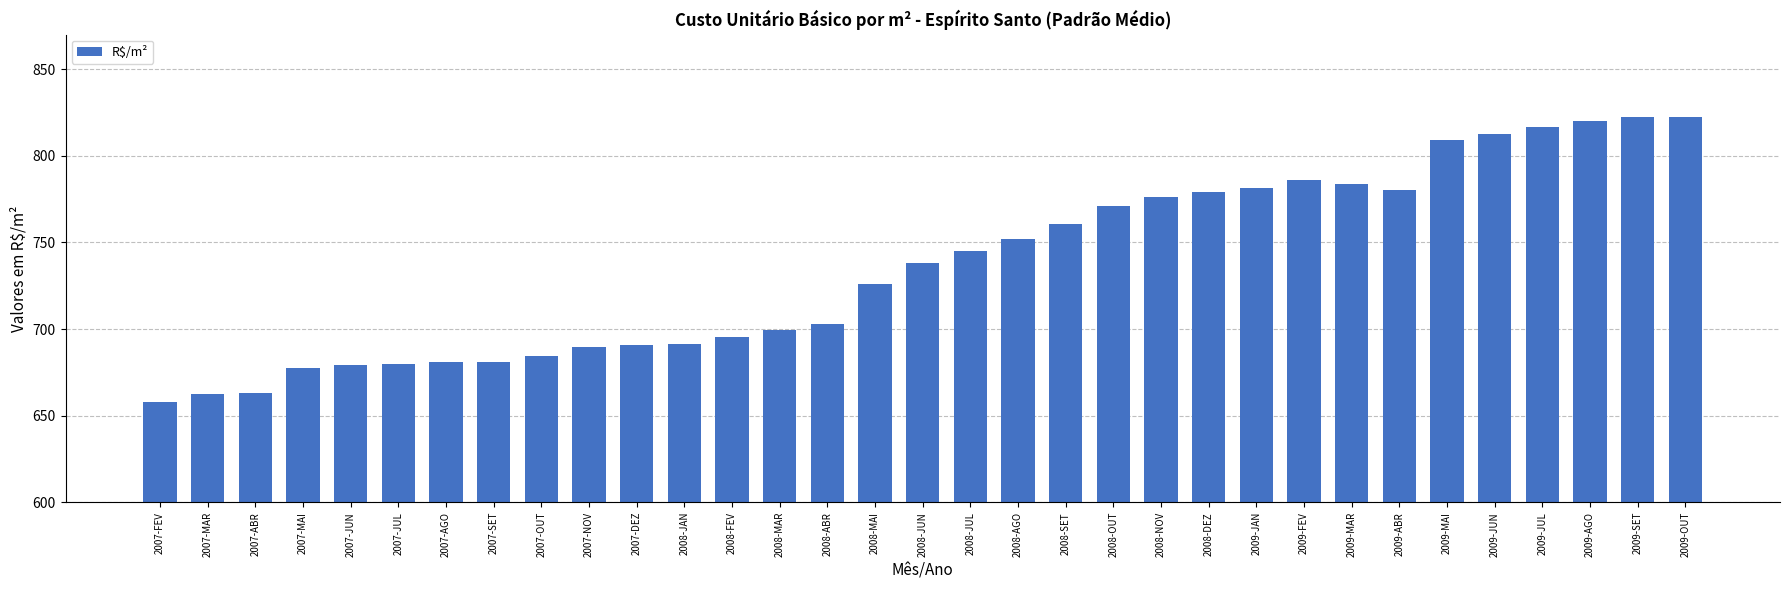

What is the sum of the values at 2007-JUL and 2008-ABR?

1382.6